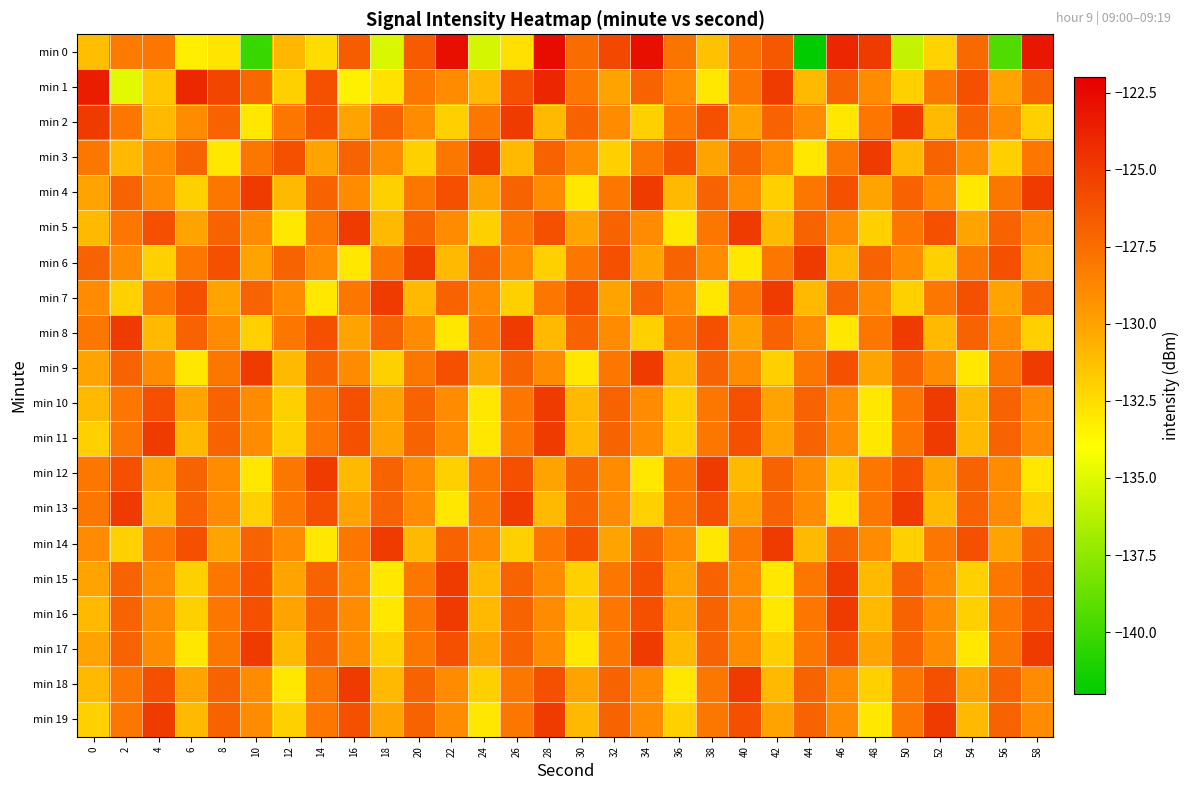

Which series has the largest total across all categories?

min 1